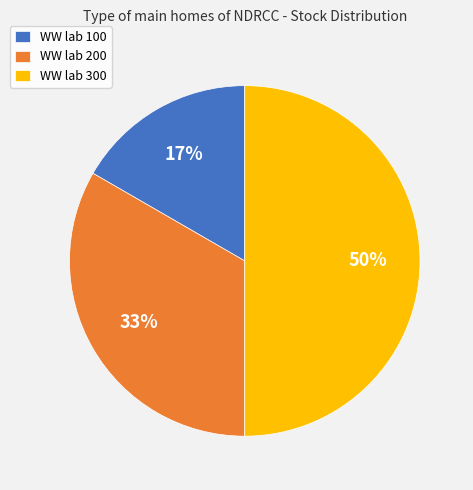

To the nearest percent, what is the average slice percentage?

33%